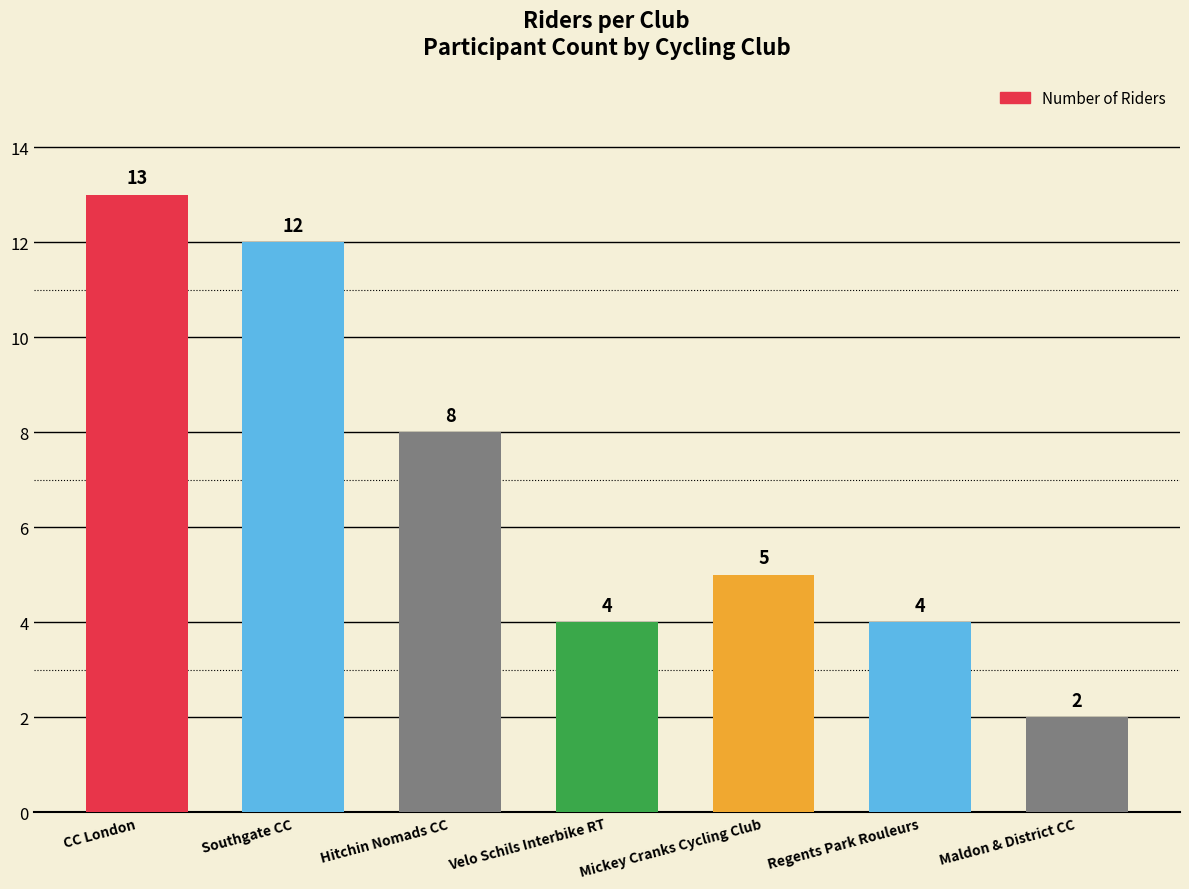

What is the difference between the values at Maldon & District CC and Southgate CC?

10